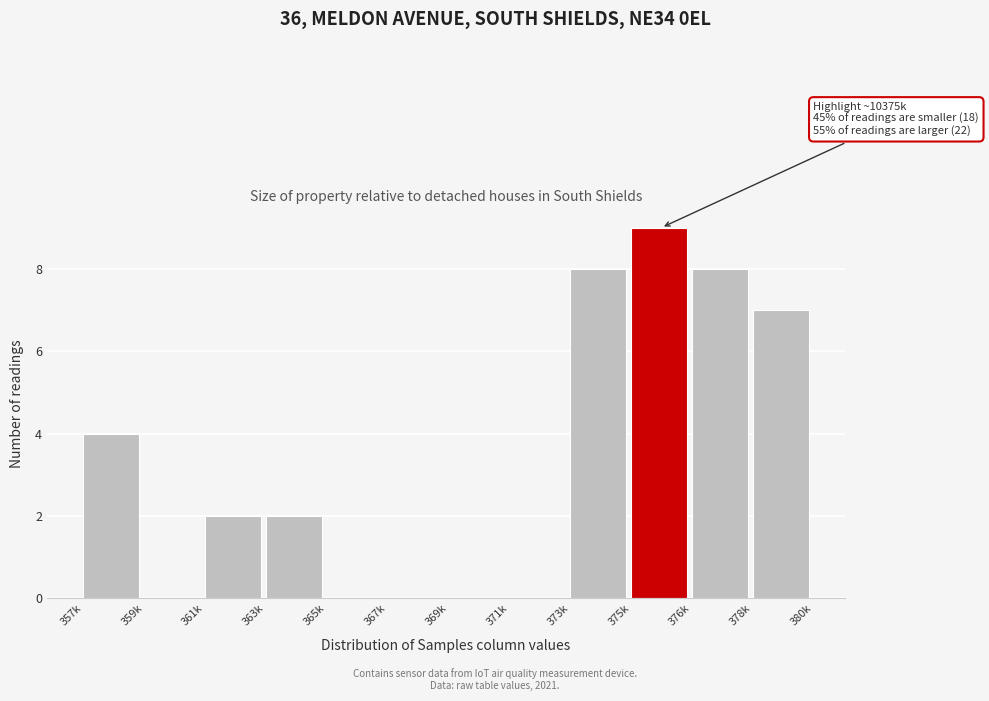

Reading left to right, list all the values displayed in this chart.

357k=4	359k=0	361k=2	363k=2	365k=0	367k=0	369k=0	371k=0	373k=8	375k=9	376k=8	378k=7